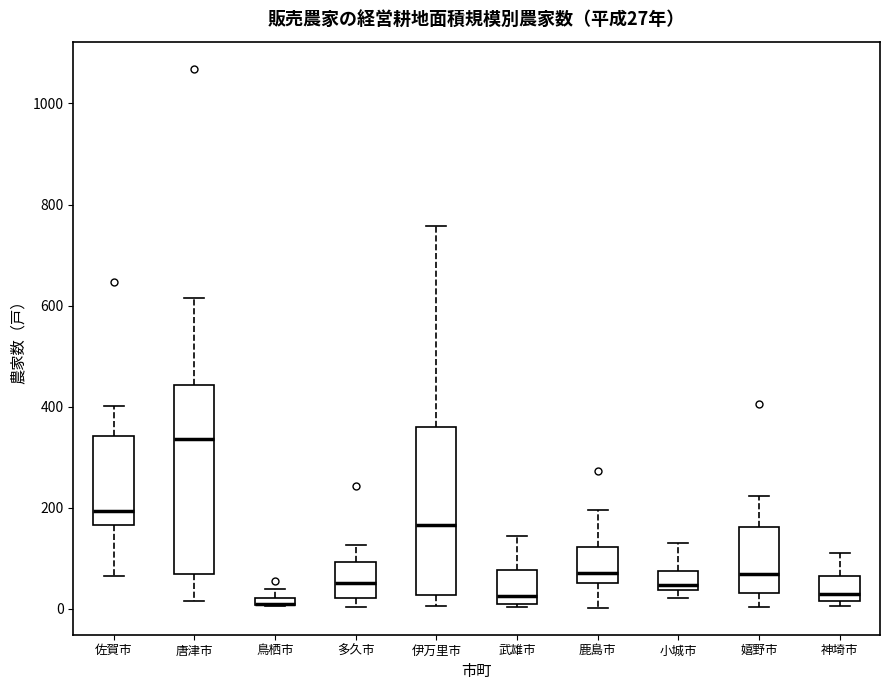

Comparing the boxes themselves (not the whiskers), which one is the tallest?

唐津市